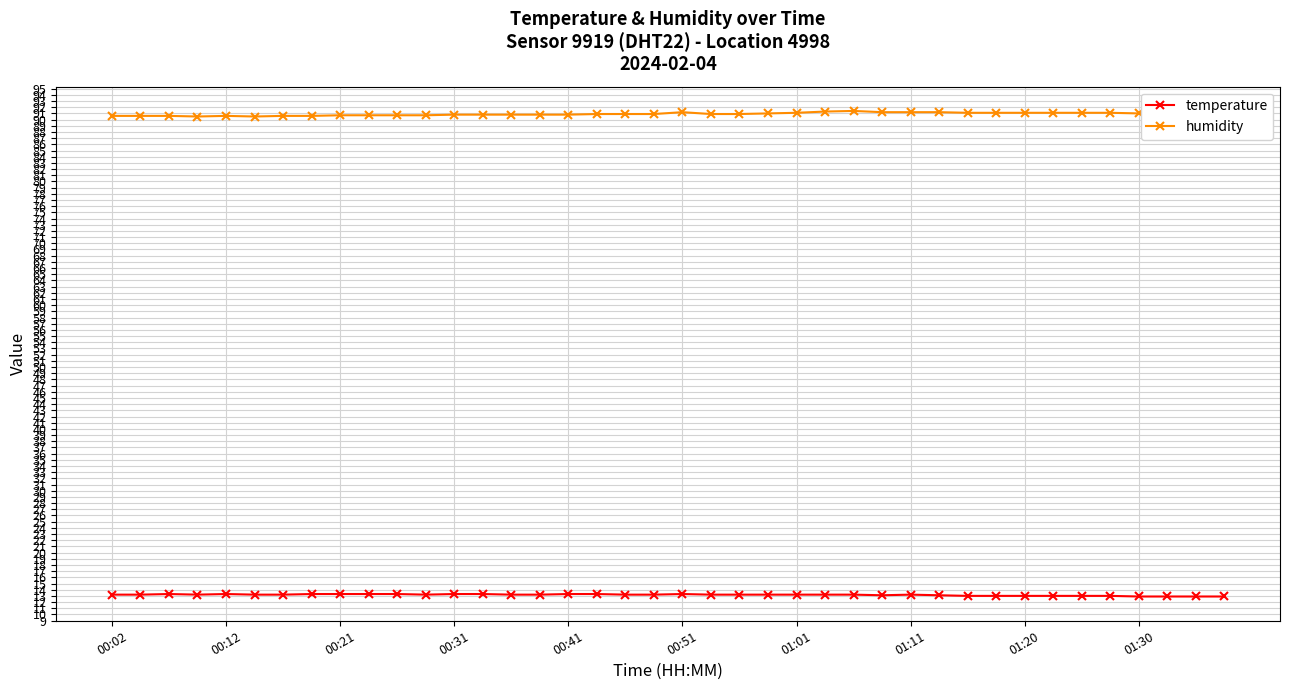

True or false: temperature has more than 0 interior local peaks.

True